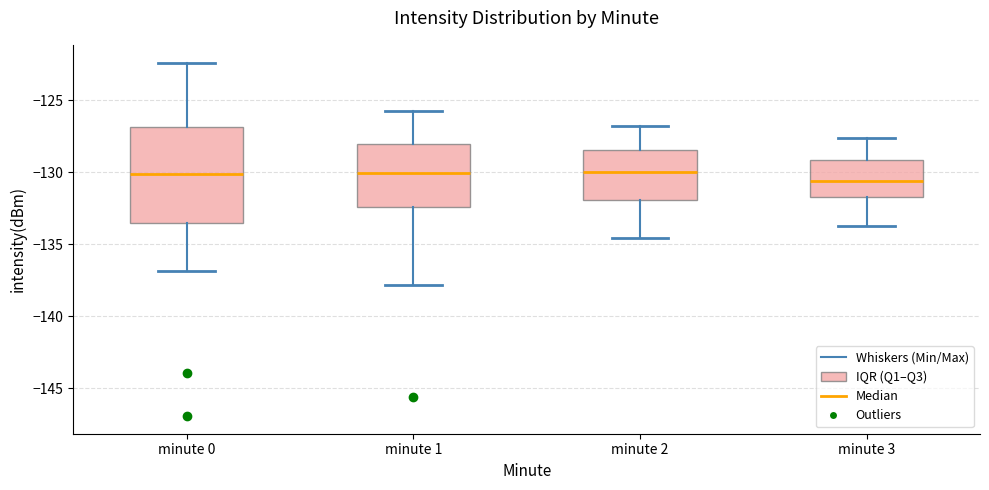

Where does the lower whisker of the box for minute 0 end on the y-axis? The values are not printed on the chart, so give them approximately, as read against the axis.

-137.0